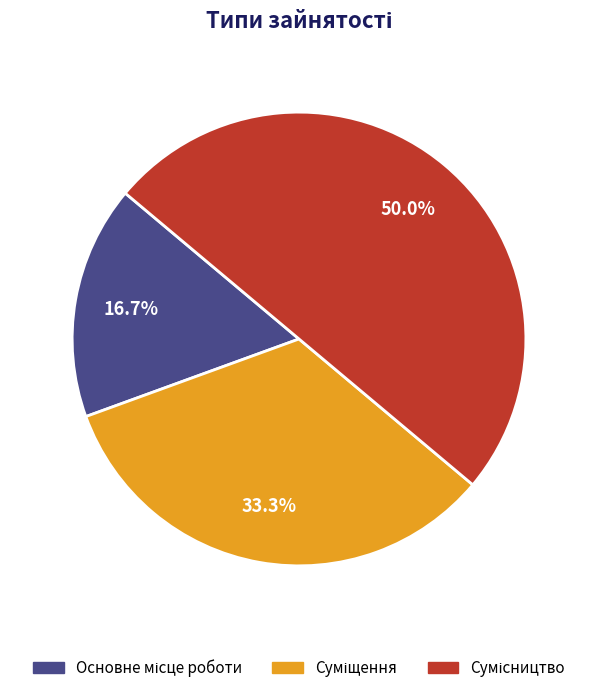

To the nearest percent, what is the average slice percentage?

33%